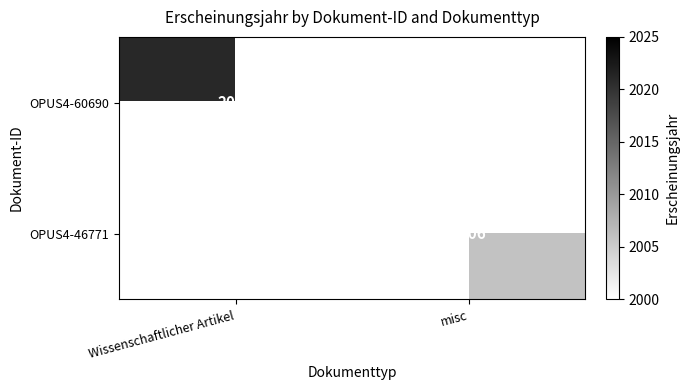

At how many categories does at least one series exceed 2006?

1